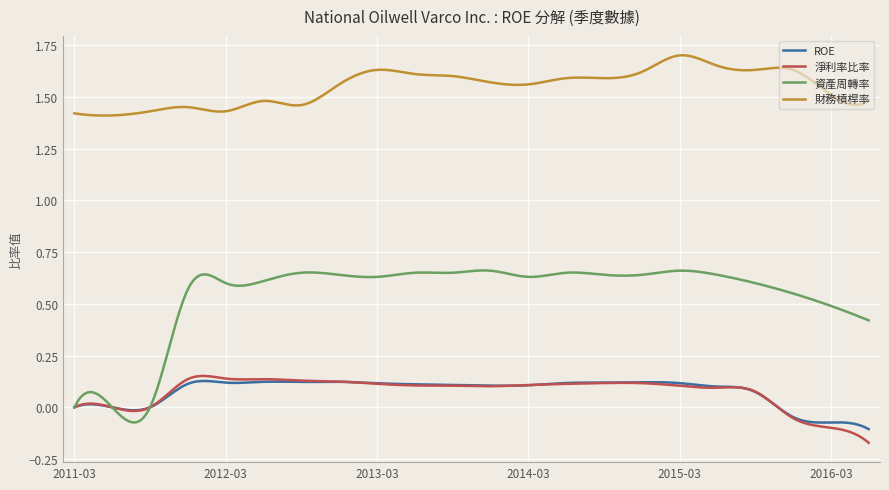

True or false: 財務槓桿率 has more than 2 points higher than both neighbors.

True